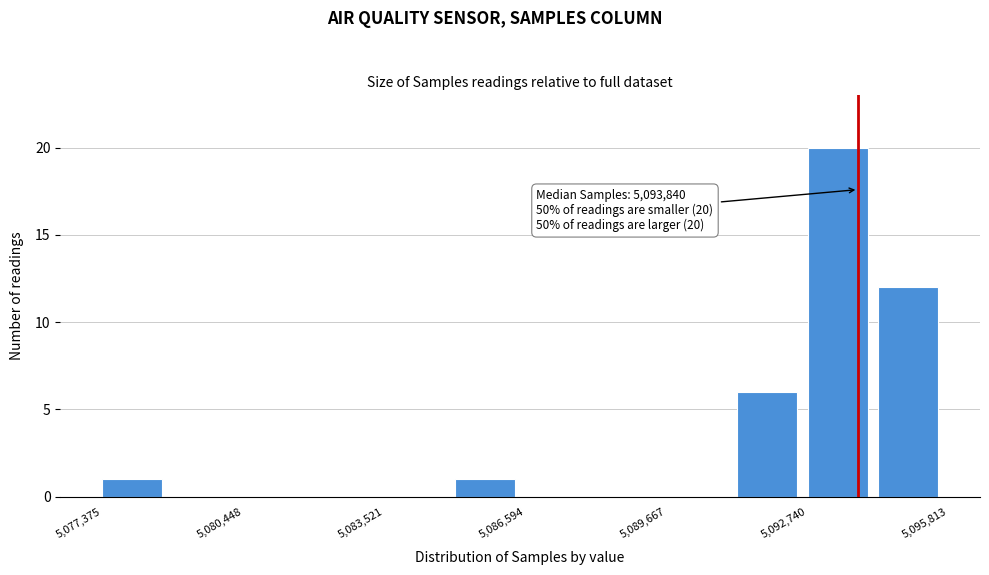

Around what value on the x-axis is the tallest bar? Give the approximate position of its centre, as read against the axis.

5093500